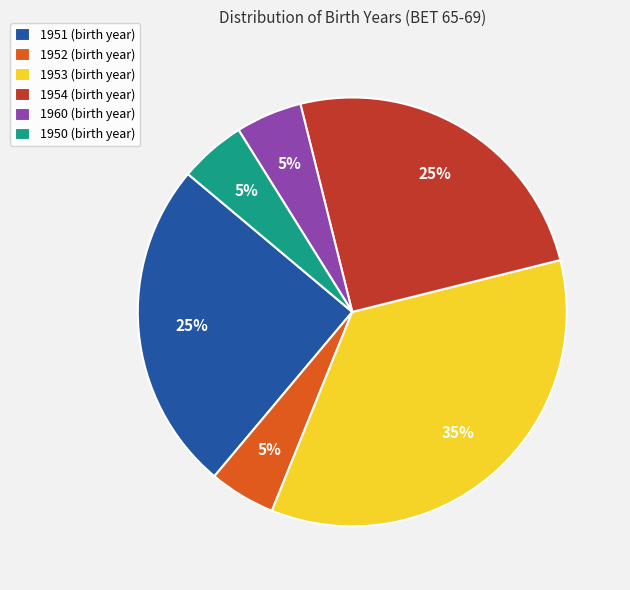

How many segments does this pie chart have?

6